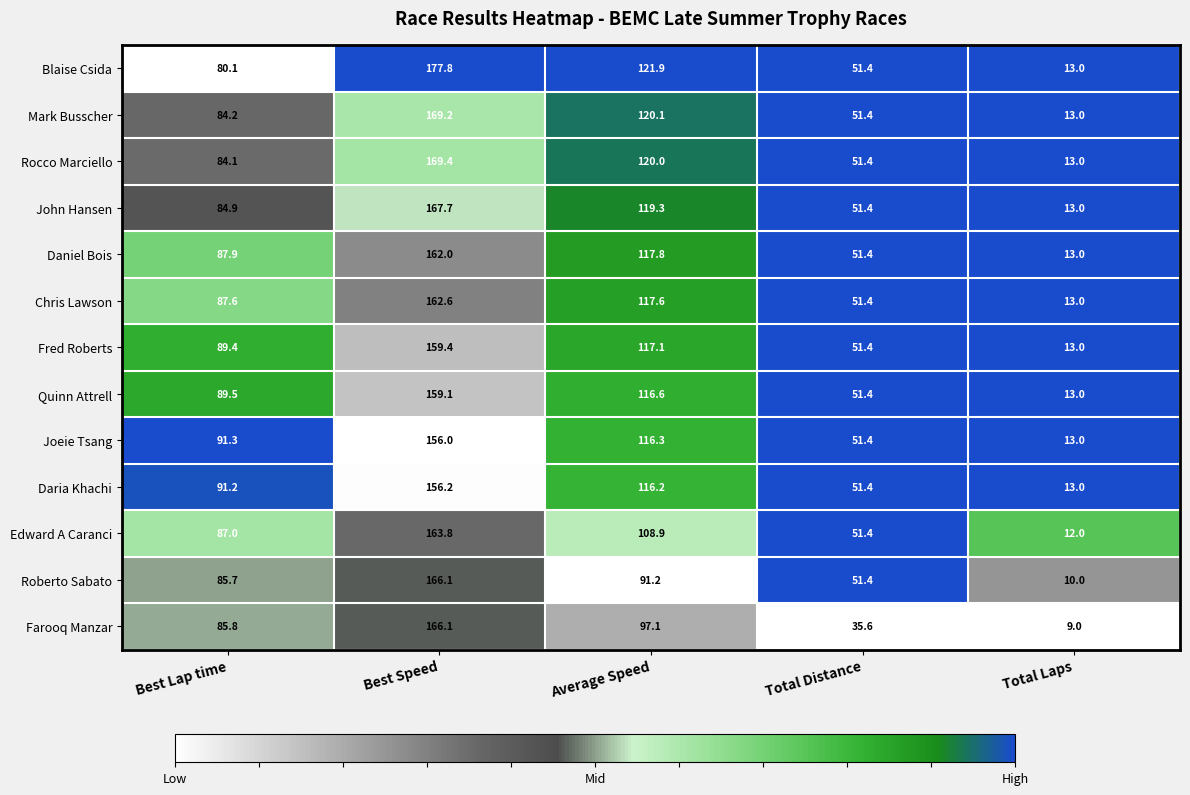

List the labels in order of Joeie Tsang value, largest first.

Best Speed, Average Speed, Best Lap time, Total Distance, Total Laps